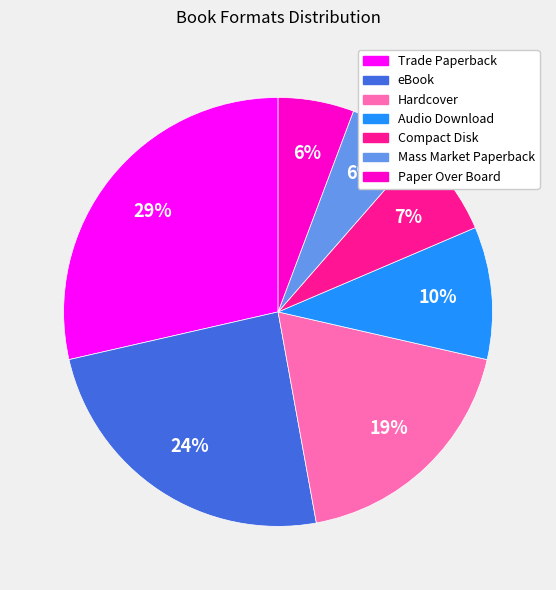

Do Audio Download and Hardcover together represent more than half of the pie?

No